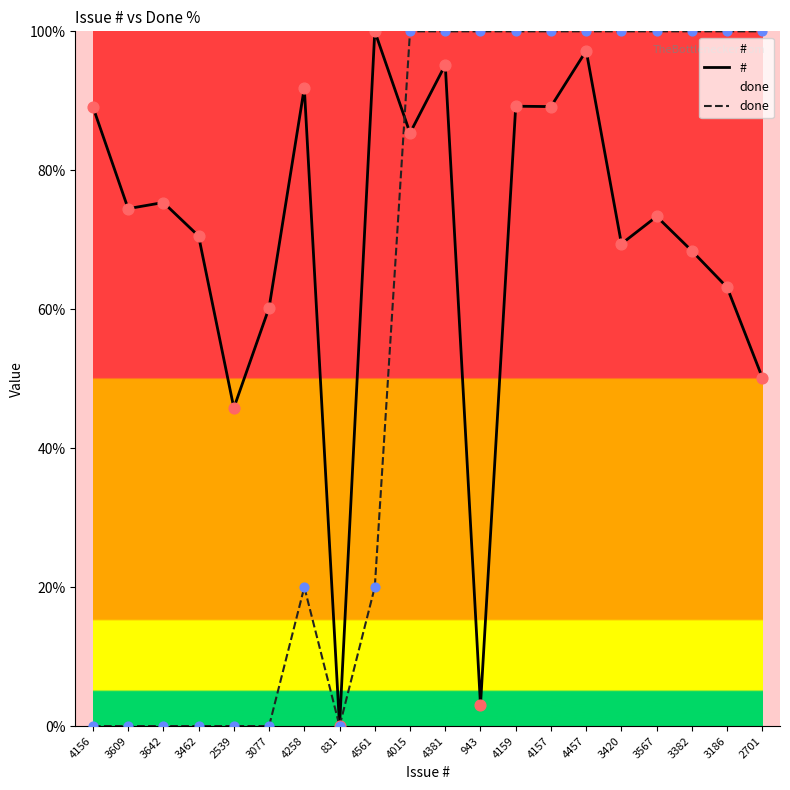

Is the value of done at 3462 greater than the value of # at 2701?

No